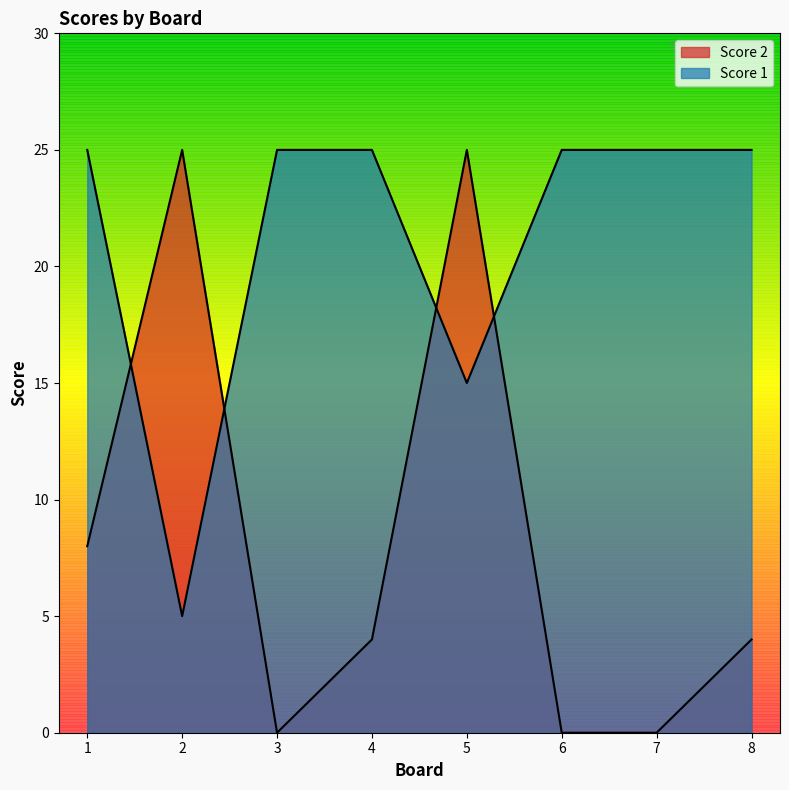

List the labels in order of Score 2 value, largest first.

2, 5, 1, 4, 8, 3, 6, 7